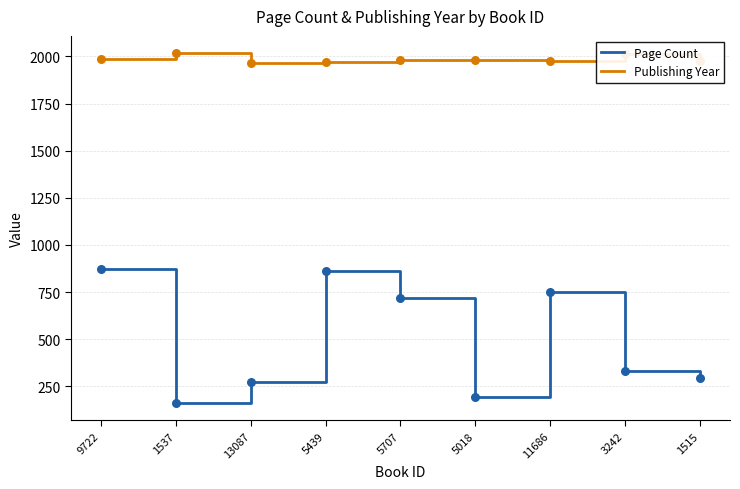

What is the difference between the highest and lowest values at 13087?

1695